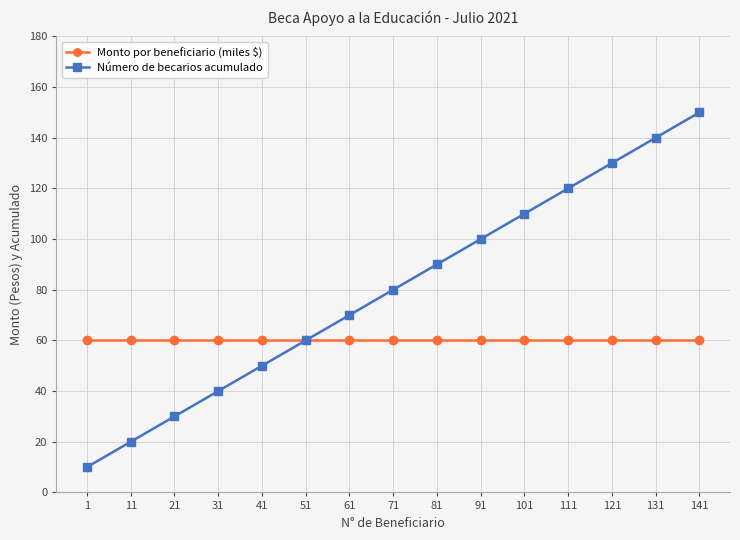

List the series in order of their overall mean, lowest first.

Monto por beneficiario (miles $), Número de becarios acumulado